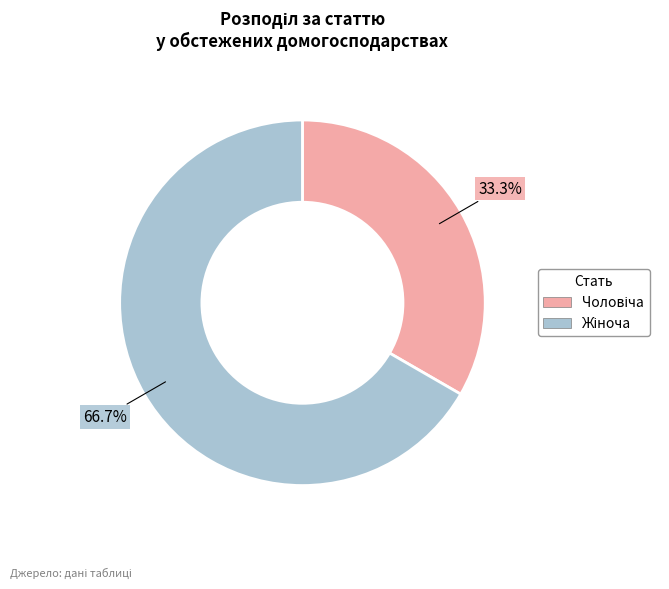

Is there a majority slice in this chart?

Yes